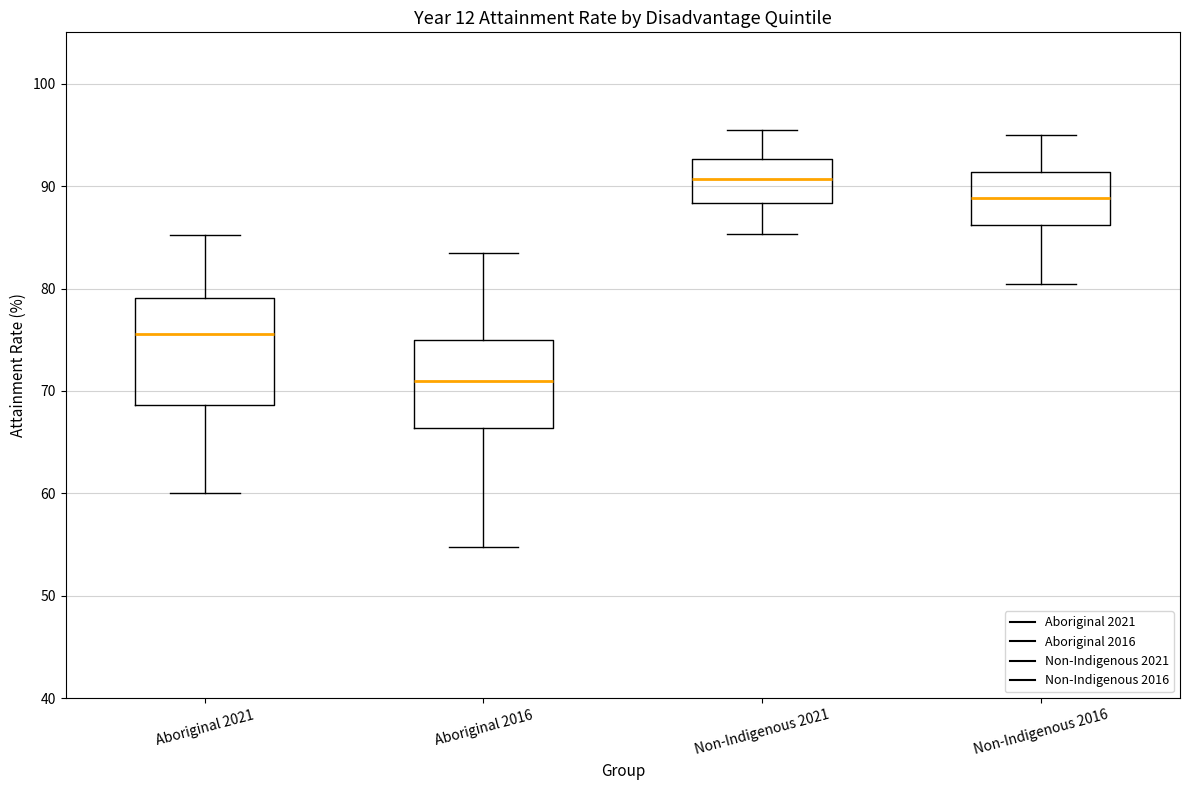

Reading left to right, transcribe this box plot: for each box, give where its median line is, the range the box spans, and where its two whiskers end, as read against the y-axis. The values are not printed on the chart, so give them approximately, as read against the axis.

Aboriginal 2021: median 76, box 69 to 79, whiskers 60 to 85
Aboriginal 2016: median 71, box 66 to 75, whiskers 55 to 84
Non-Indigenous 2021: median 91, box 88 to 93, whiskers 85 to 96
Non-Indigenous 2016: median 89, box 86 to 91, whiskers 80 to 95